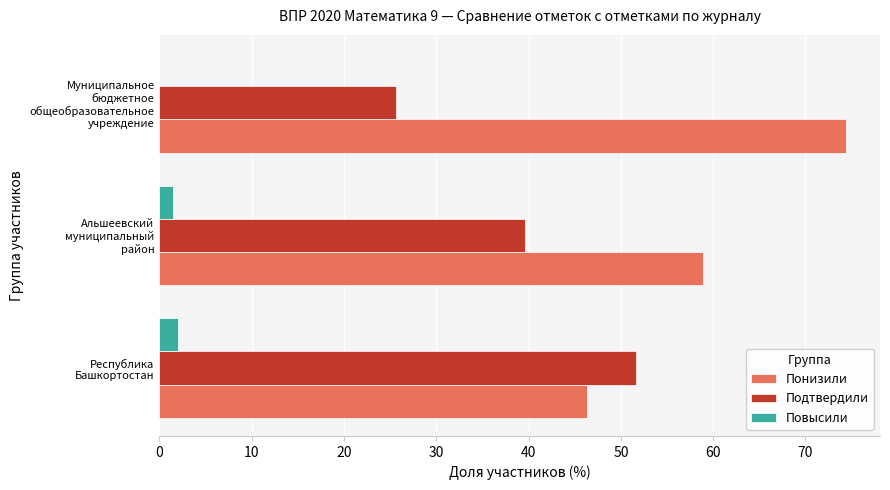

What is the highest value of the Понизили series?

74.4